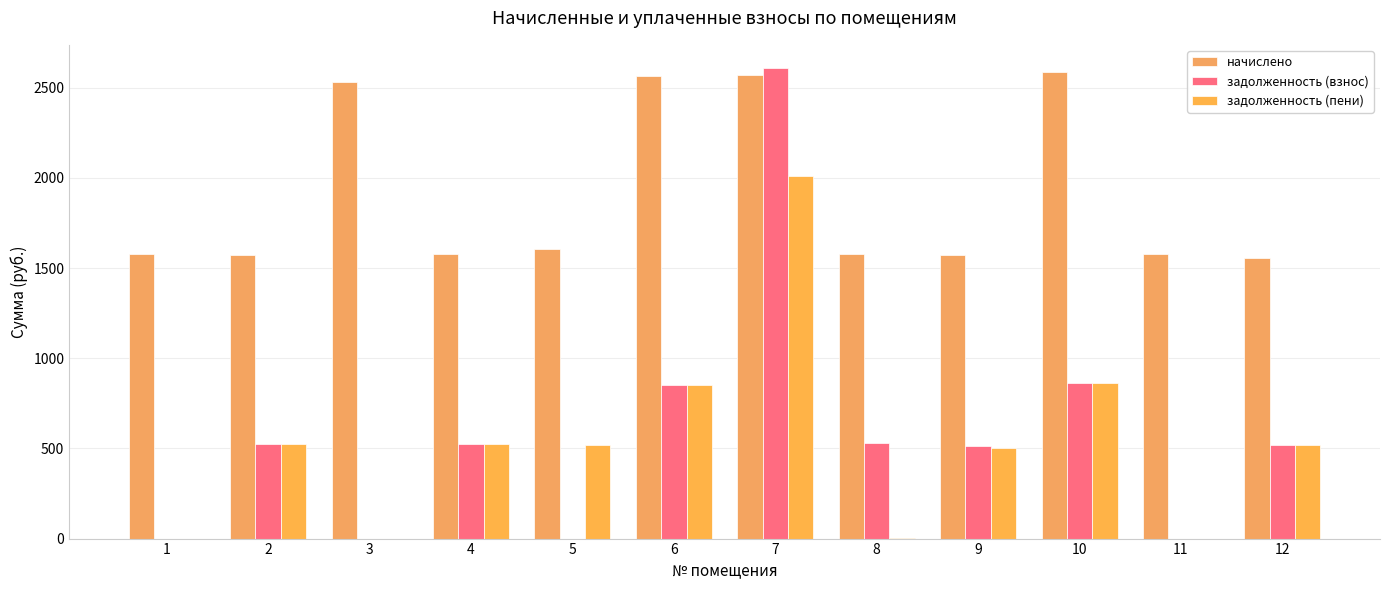

What is the spread (max minus min) of values at 11?

1576.4